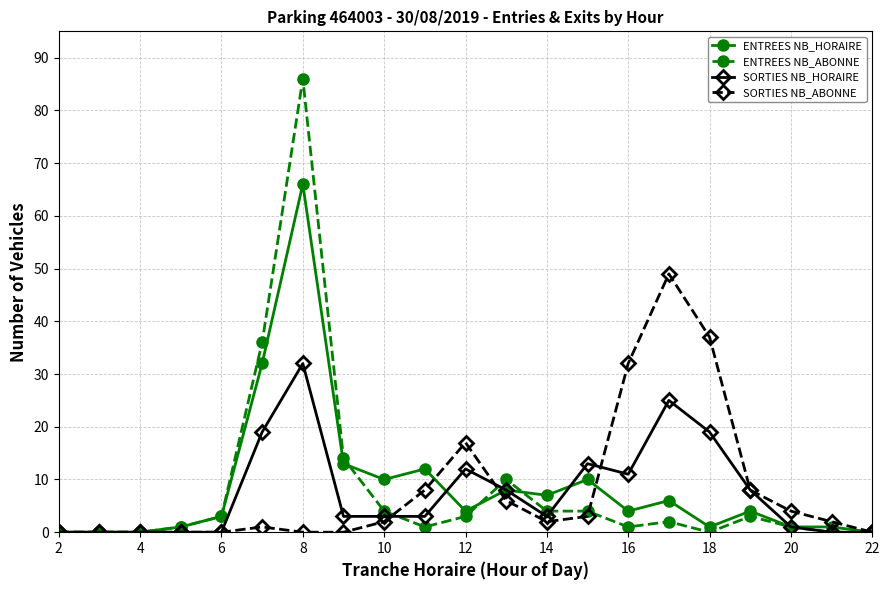

What is the greatest value displayed?

86